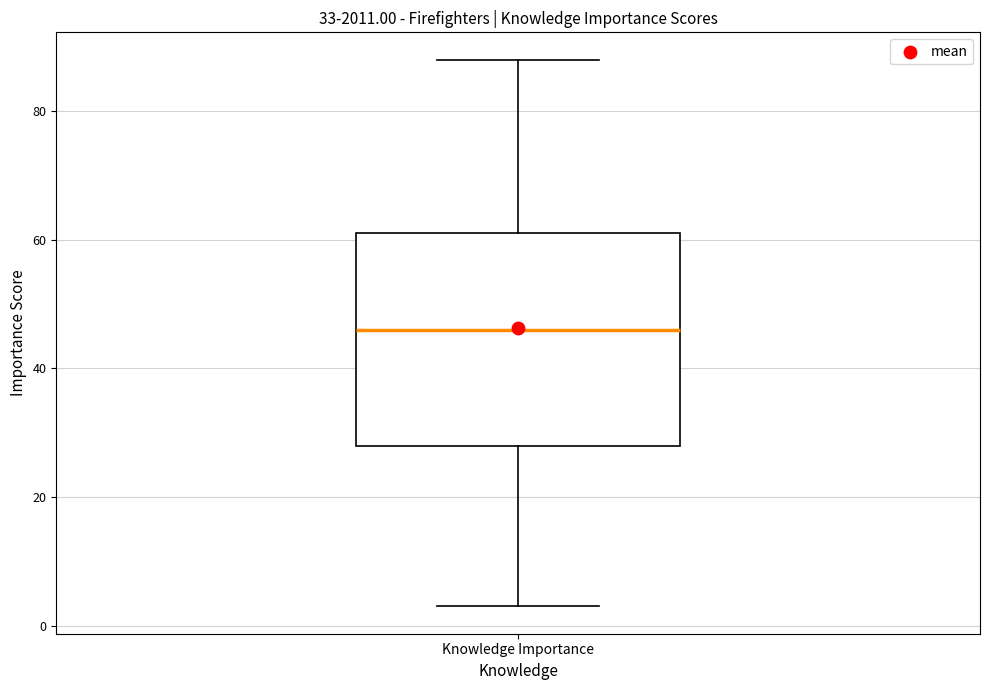

Read this box plot against the y-axis: the position of the median line, the range covered by the box, and the ends of both whiskers. The values are not printed on the chart, so give them approximately, as read against the axis.

median 46, box 28 to 62, whiskers 4 to 88